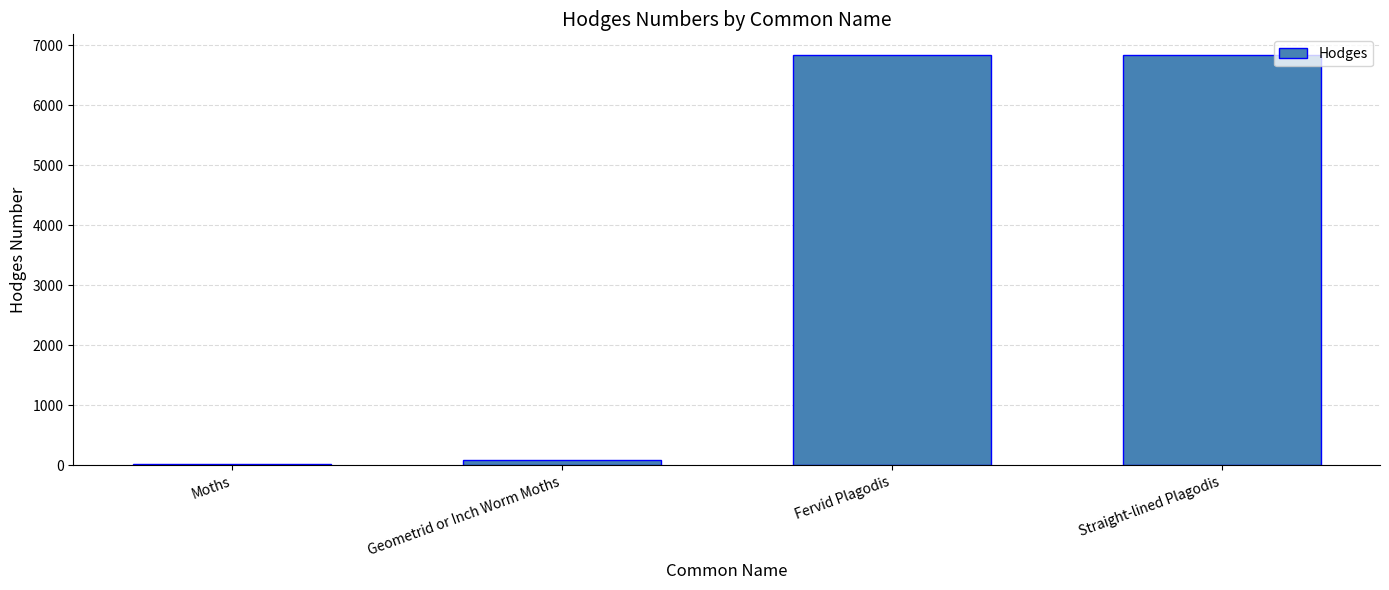

What is the label of the 2nd bar from the left?

Geometrid or Inch Worm Moths